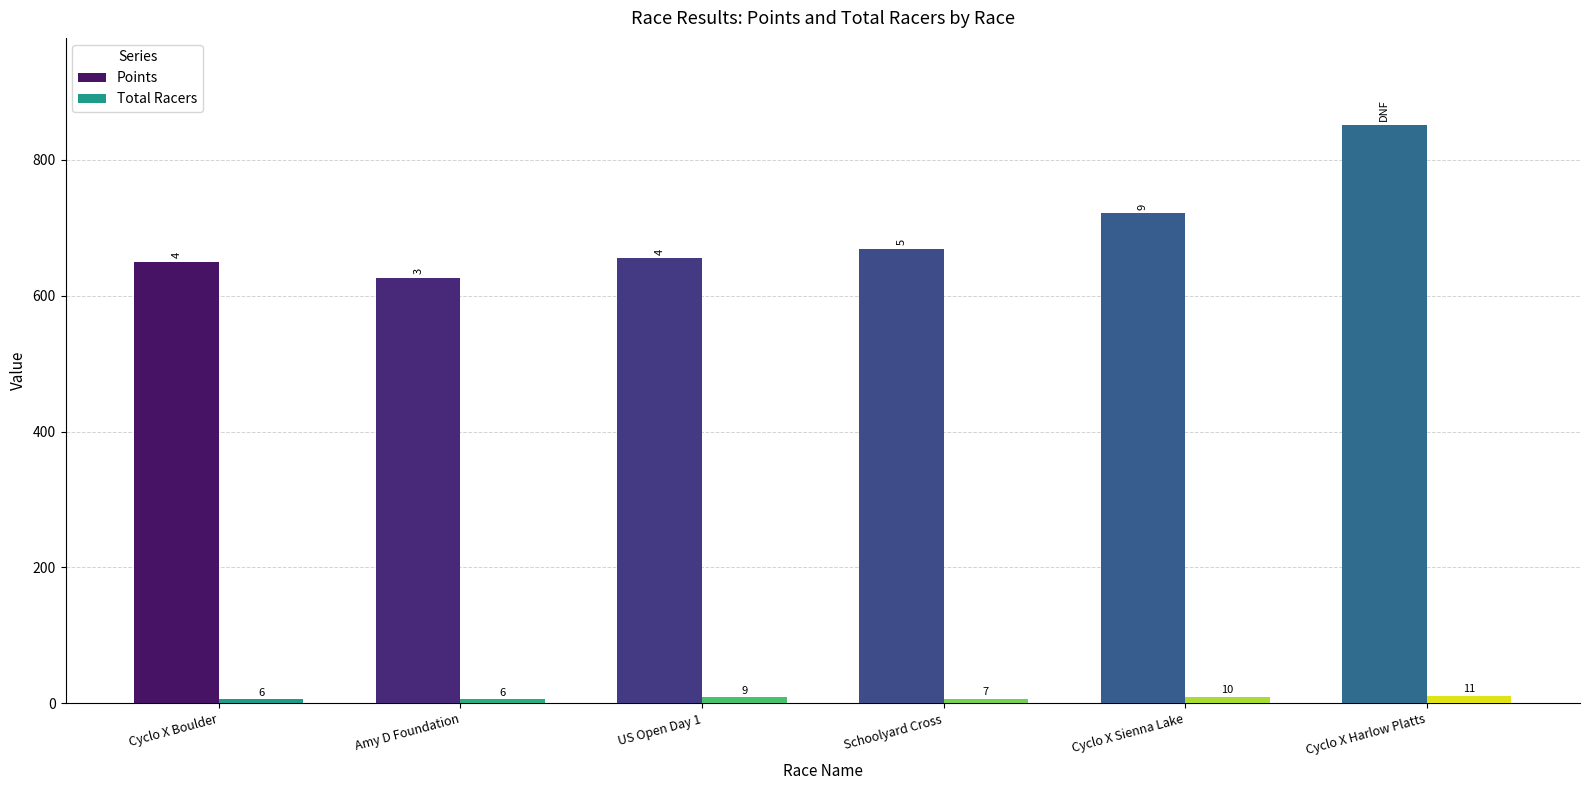

Between Cyclo X Boulder and Schoolyard Cross, which series saw the biggest shift?

Points